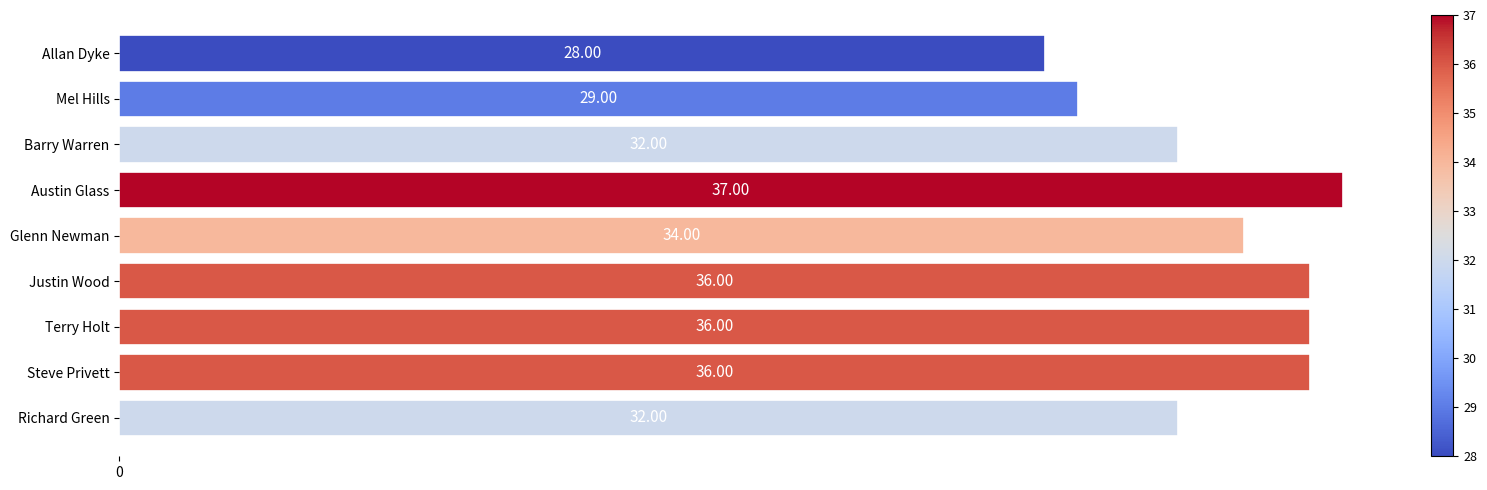

How many values are between 32 and 36?

6